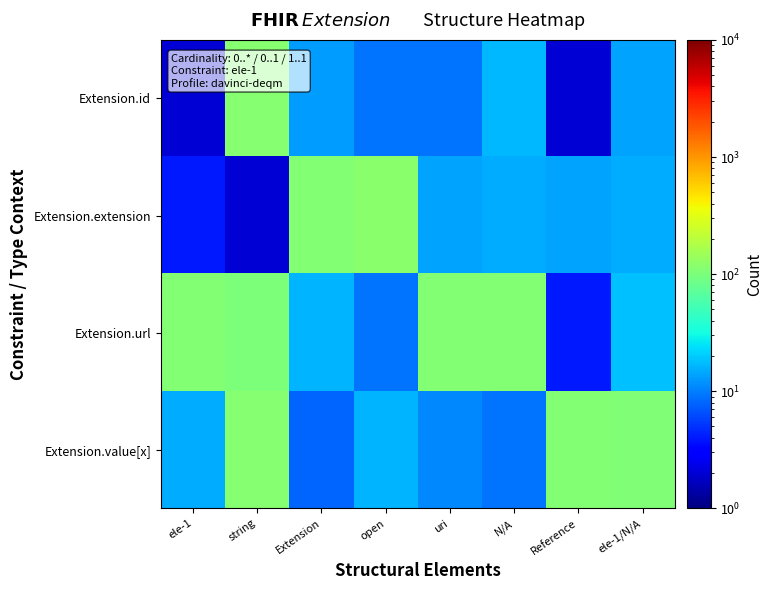

Rank the series by their average value, from lowest to highest.

Extension.id, Extension.extension, Extension.value[x], Extension.url